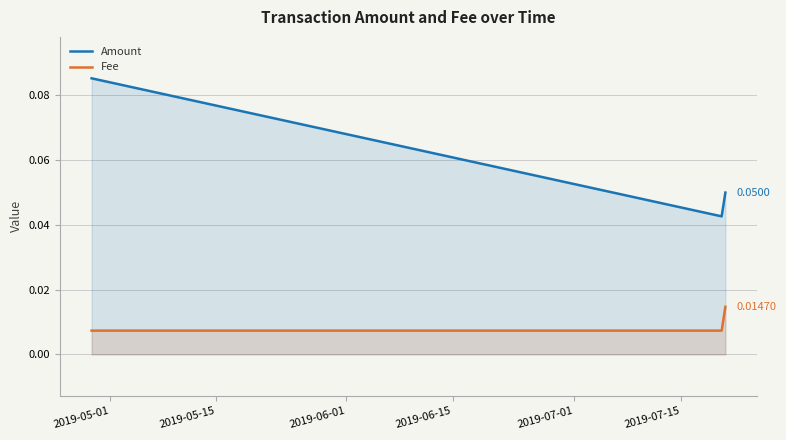

Which series has the widest spread of values?

Amount